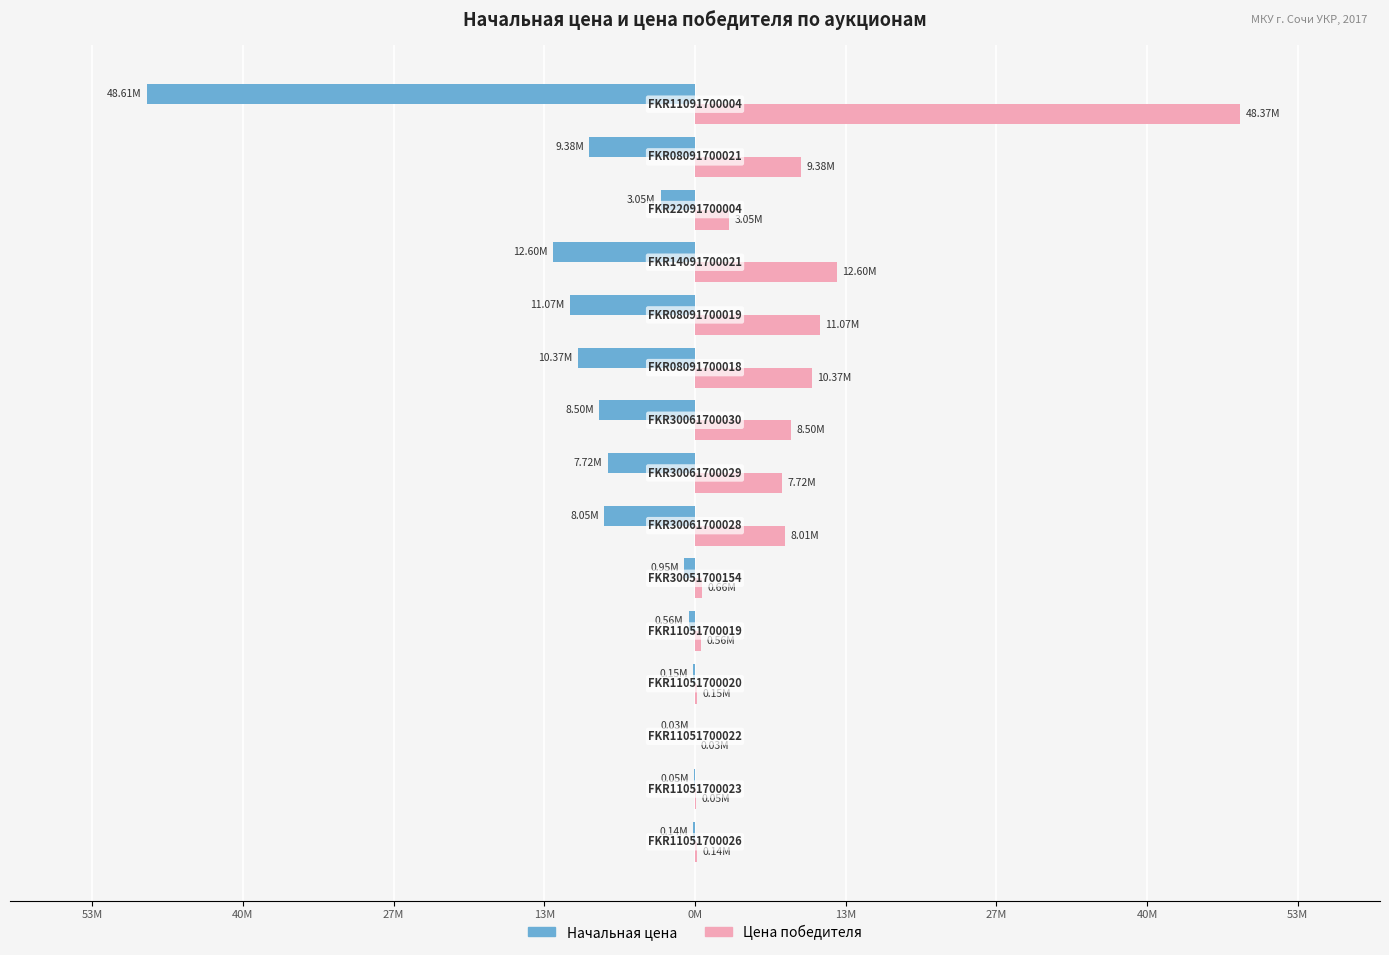

What are all the series names shown in the legend?

Начальная цена, Цена победителя